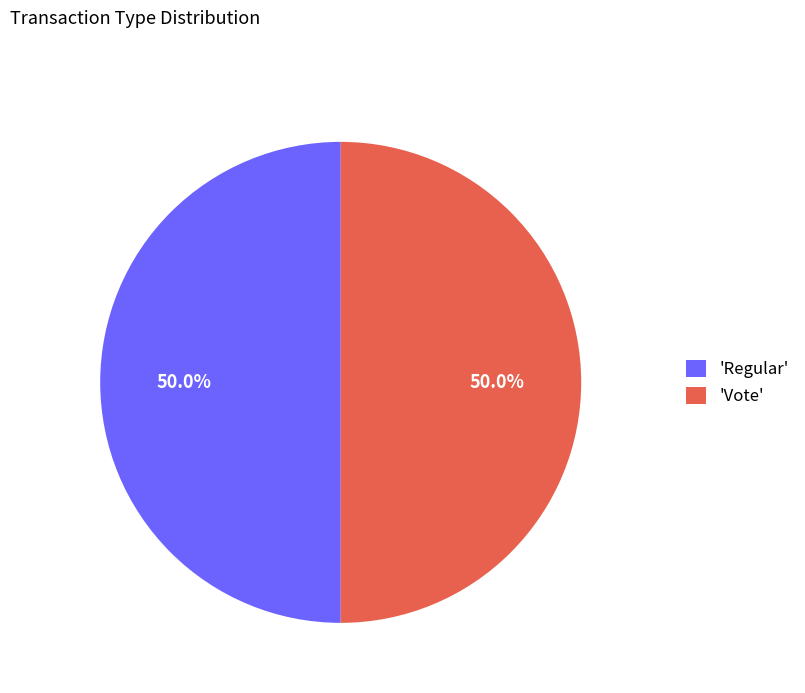

Count the number of slices in the pie.

2